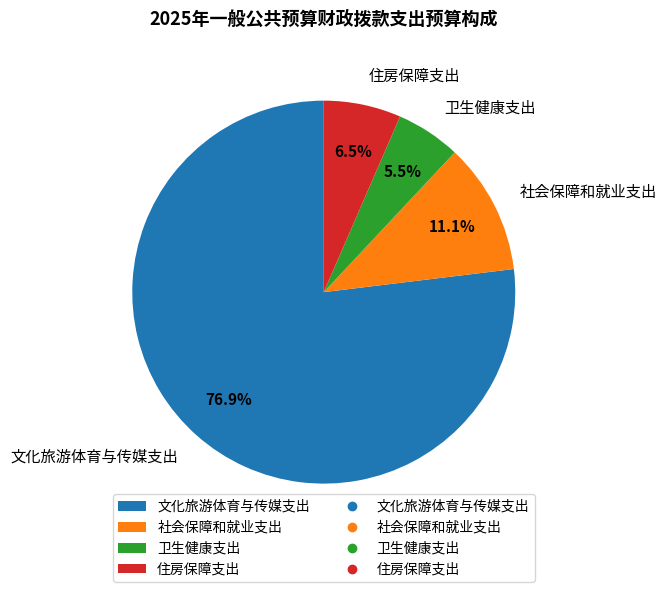

Is 住房保障支出 the majority of the pie?

No